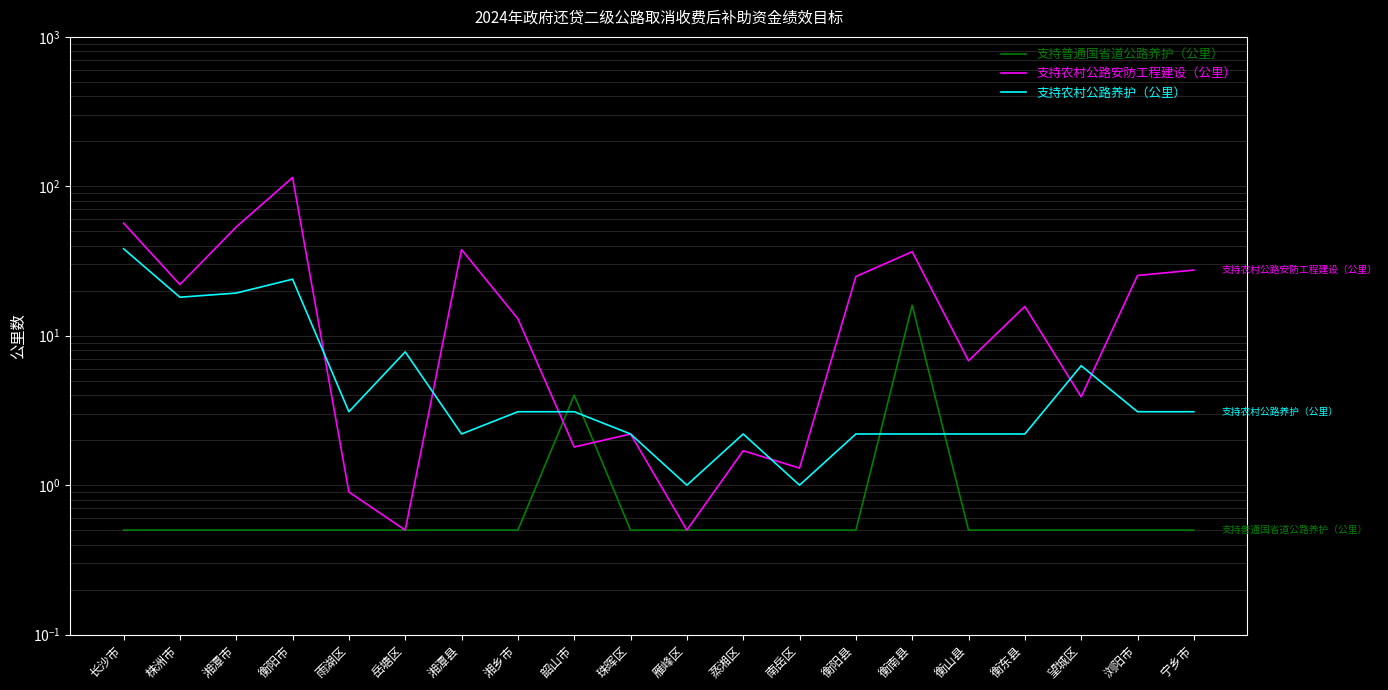

Rank the series at 珠晖区 from lowest to highest value.

支持普通国省道公路养护（公里）, 支持农村公路安防工程建设（公里）, 支持农村公路养护（公里）